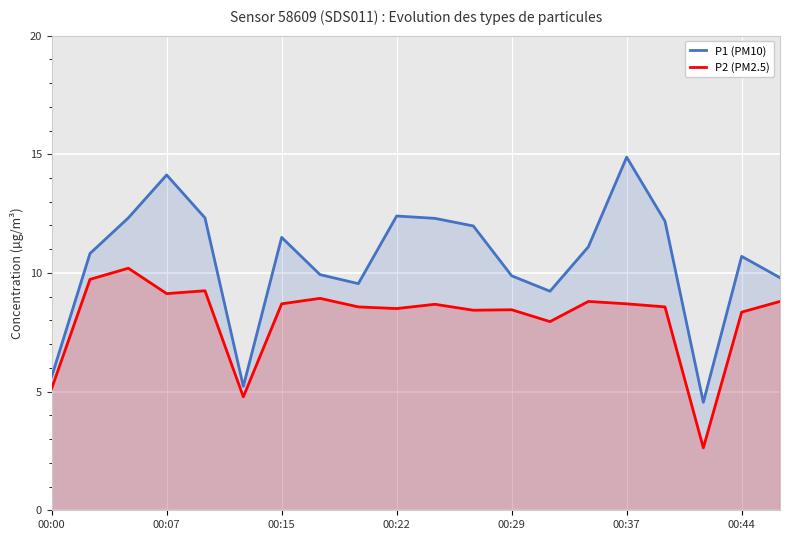

Which series has the largest total across all categories?

P1 (PM10)